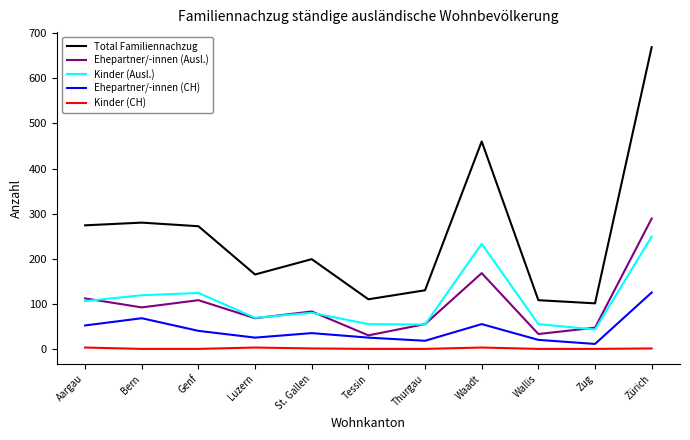

At which category is the sum across all series the highest?

Zürich